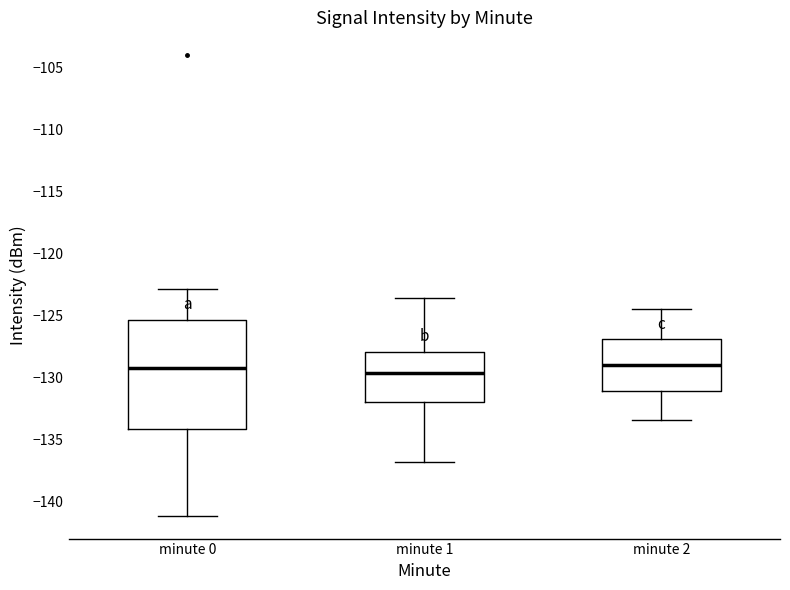

Which box is the tallest, from its lower edge to its upper edge?

minute 0